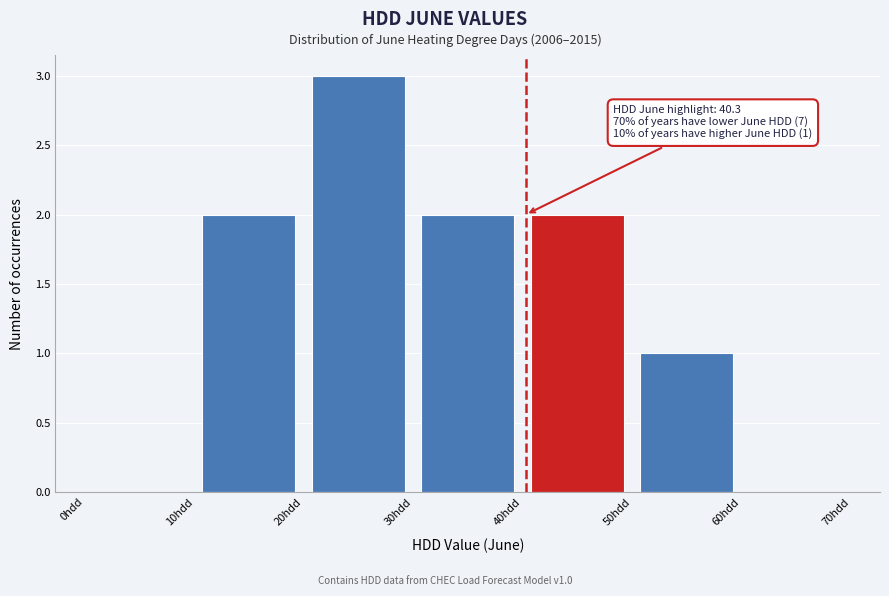

Which range on the x-axis has the tallest bar?

20 to 30